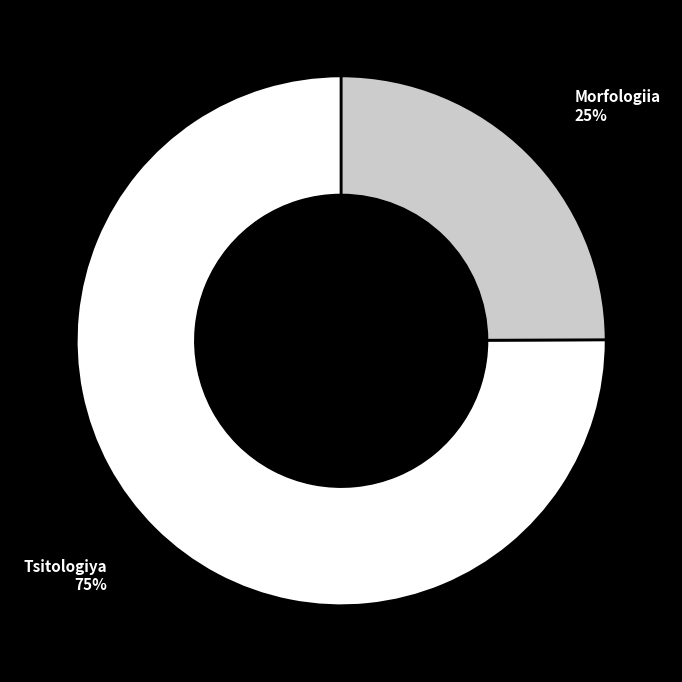

To the nearest percent, what is the difference between the Tsitologiya and Morfologiia slice percentages?

50%